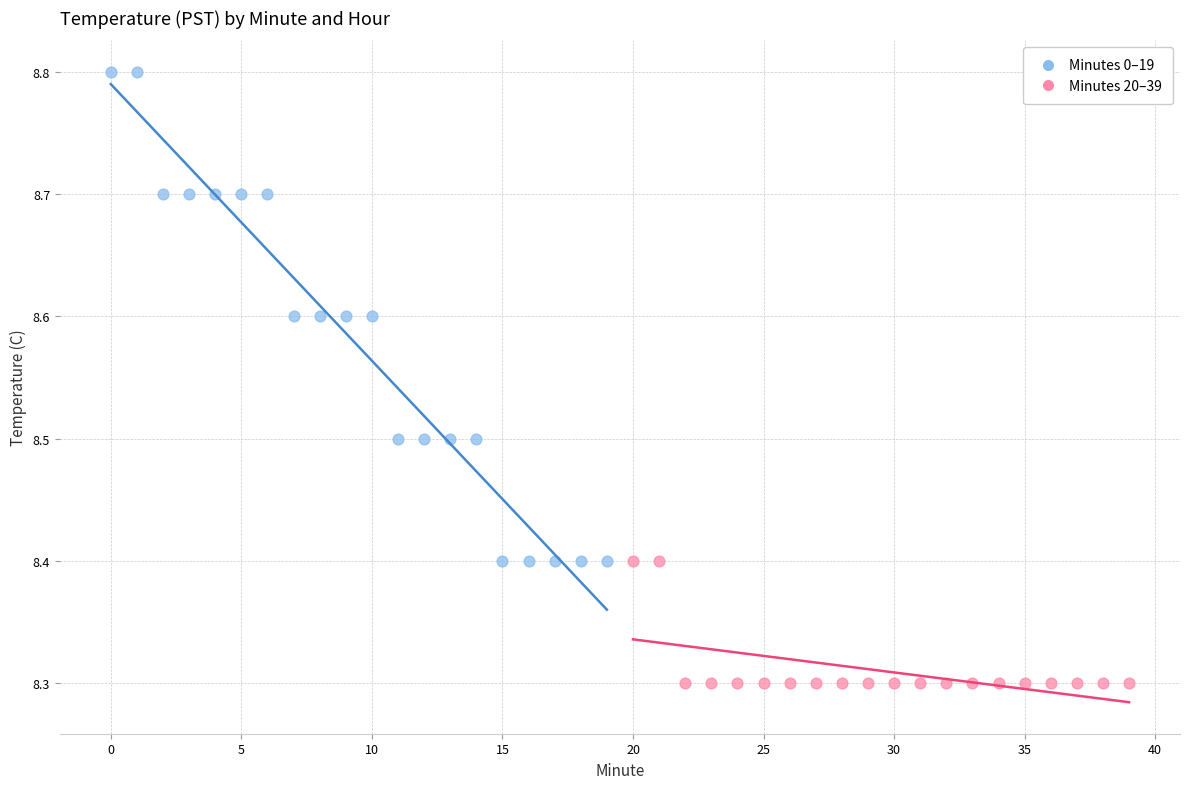

Which series has the largest Y range (max minus min)?

Minutes 0–19